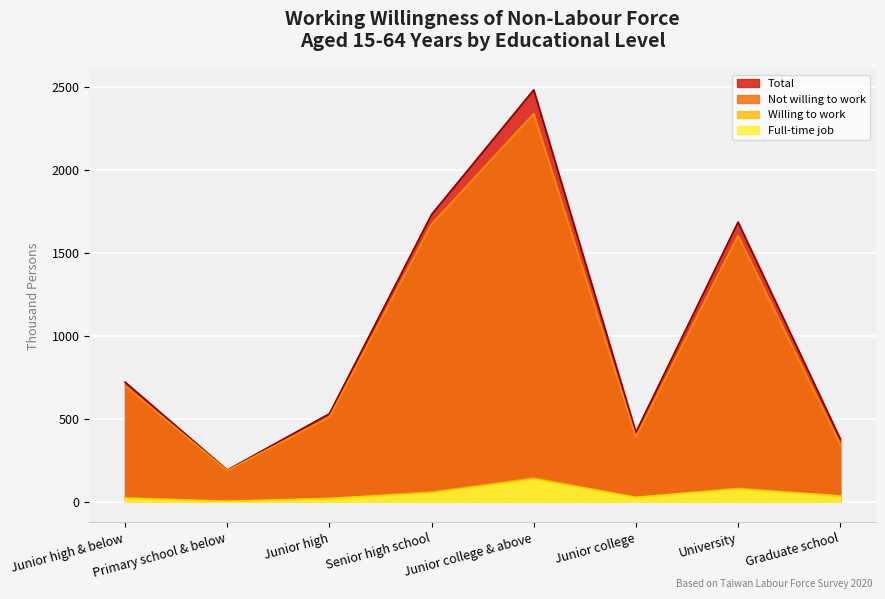

What is the total value across all series at Junior college?

863